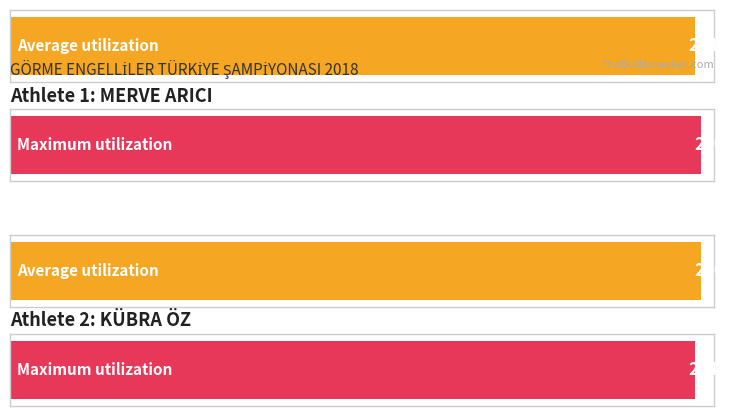

What is the lowest value of the Average utilization series?

2142